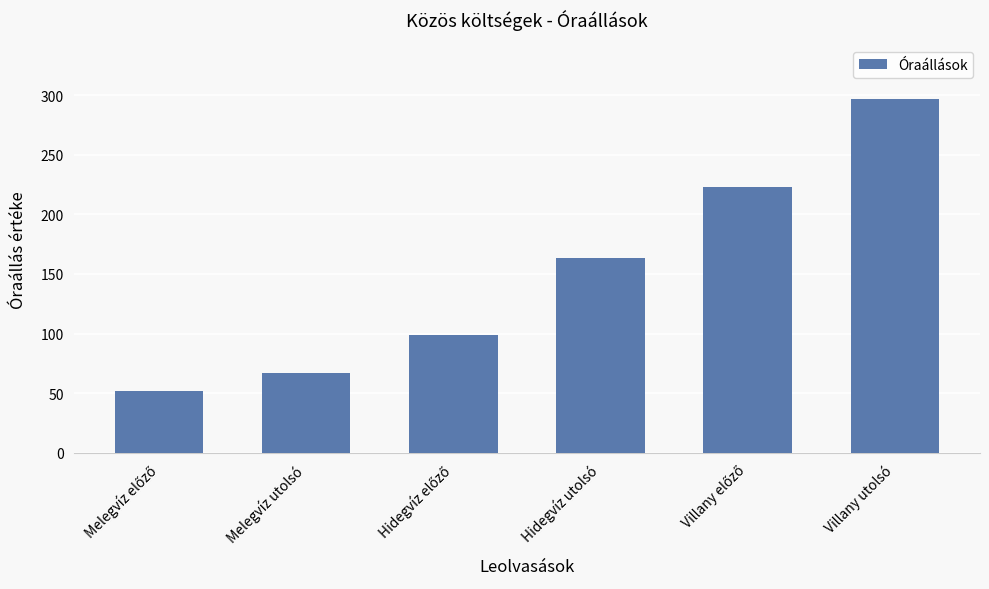

What is the average value?

150